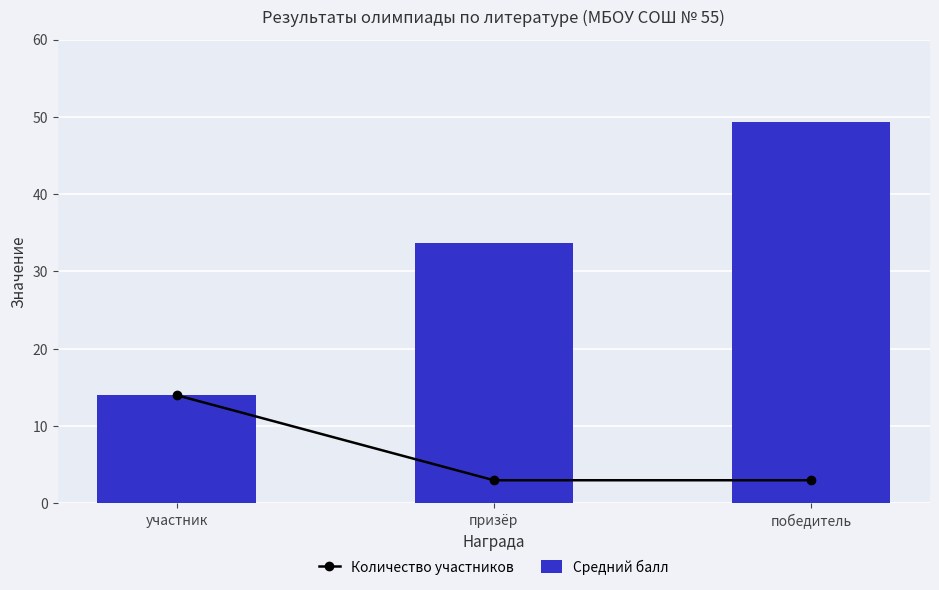

What is the label of the 3rd bar from the right?

участник